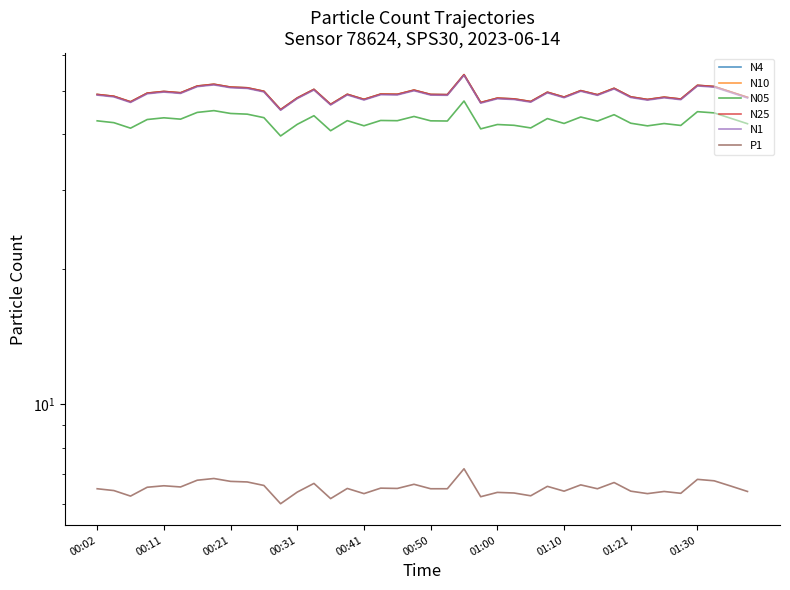

How many lines are shown in the chart?

6